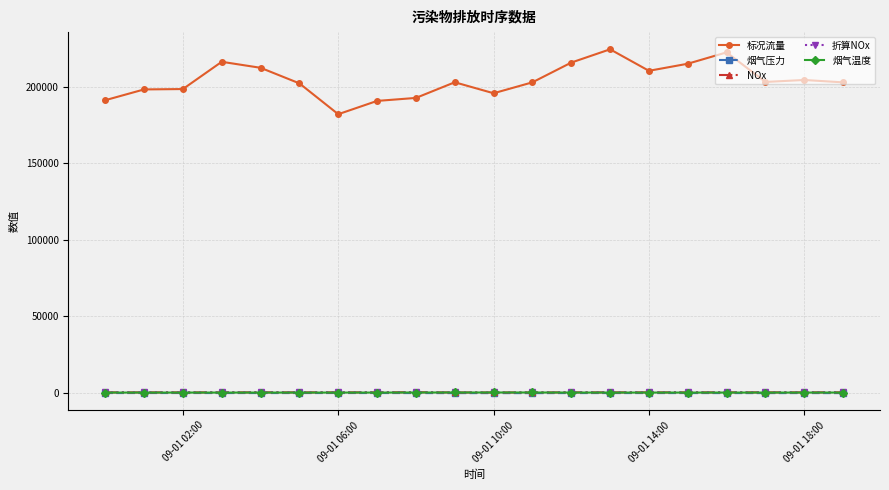

Which series has the widest spread of values?

标况流量